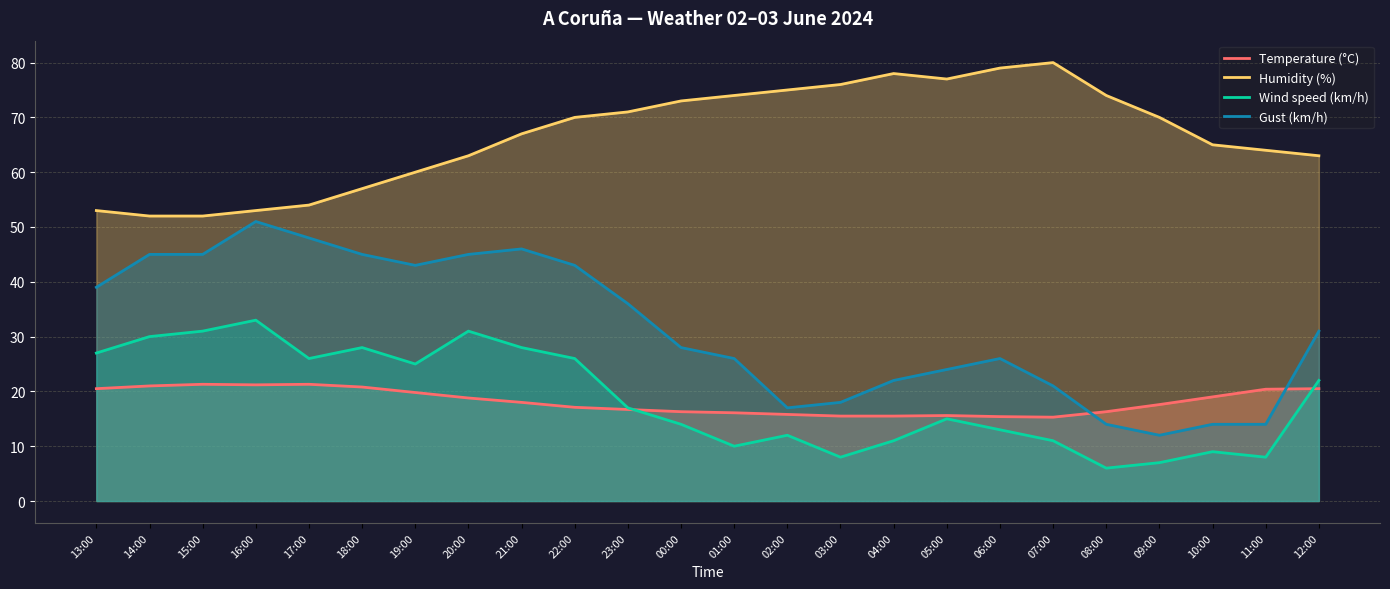

Does the chart display data point markers on the line(s)?

No